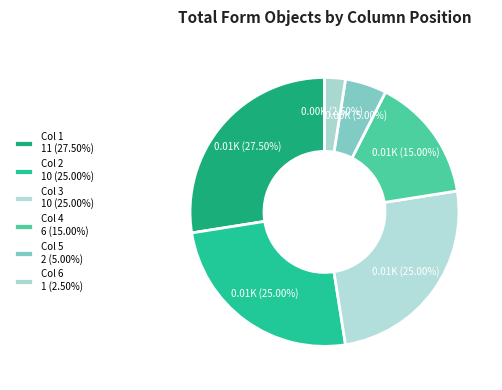

How many slices are in this pie chart?

6